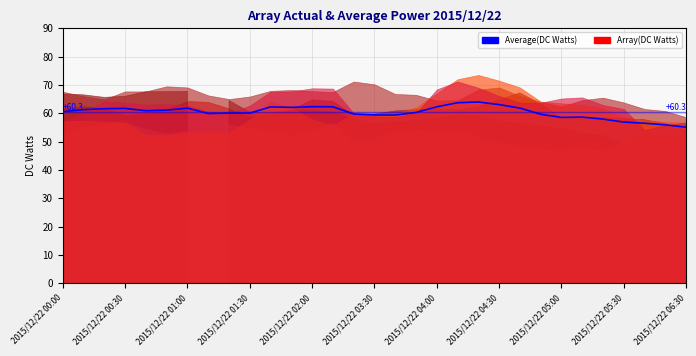

How many points are lower than both their immediate neighbors (excluding endpoints)?

6